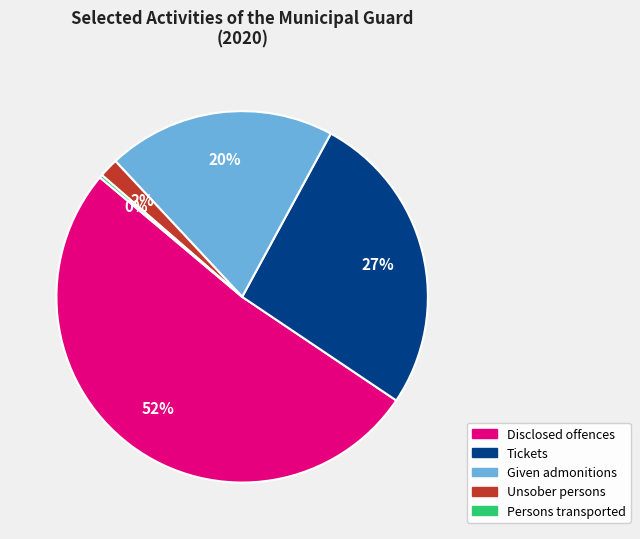

To the nearest percent, what is the average slice percentage?

20%